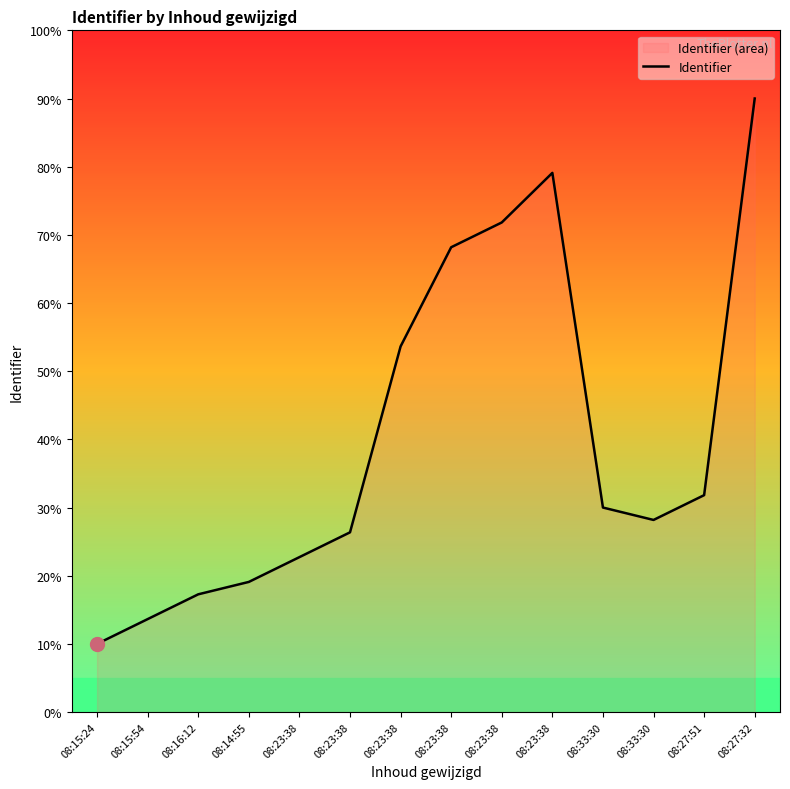

How many interior local valleys (lower than both neighbors) does the data have?

1